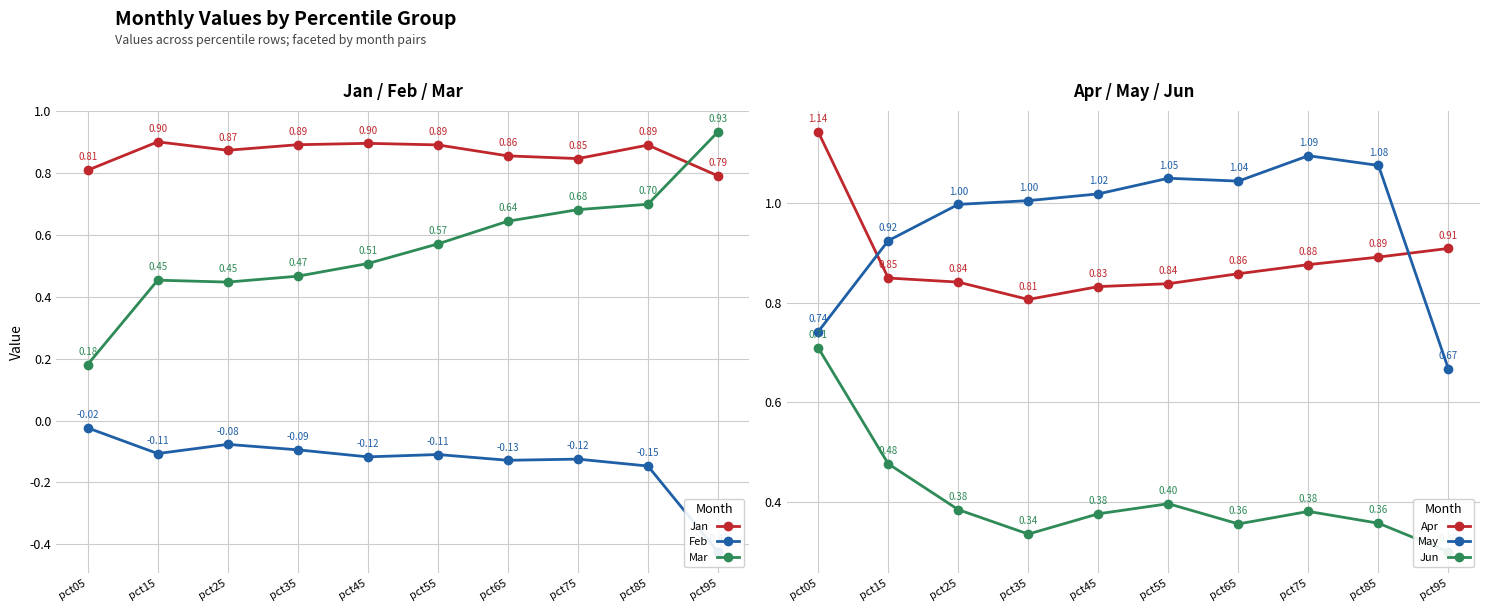

True or false: Apr and Jun intersect in this chart.

False